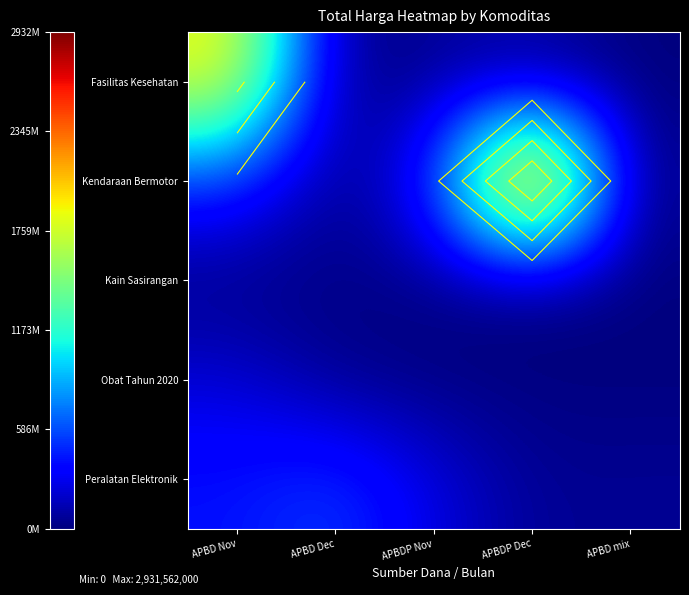

At APBD Dec, list the series in order from smallest to largest.

Fasilitas Kesehatan, Kendaraan Bermotor, Kain Sasirangan, Obat Tahun 2020, Peralatan Elektronik